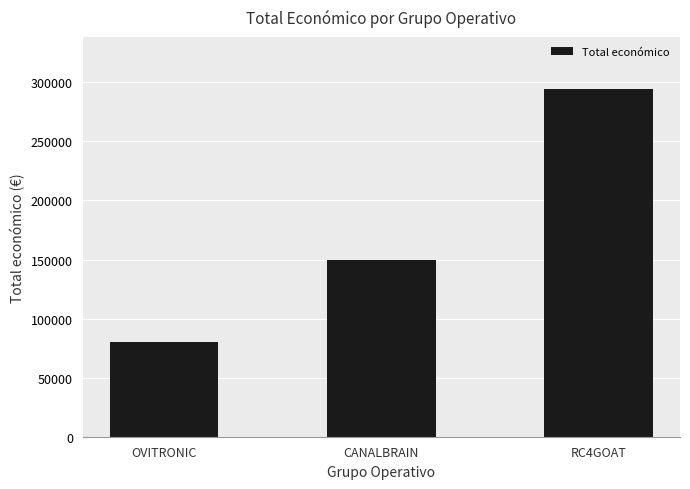

How many values are below 150000?

1